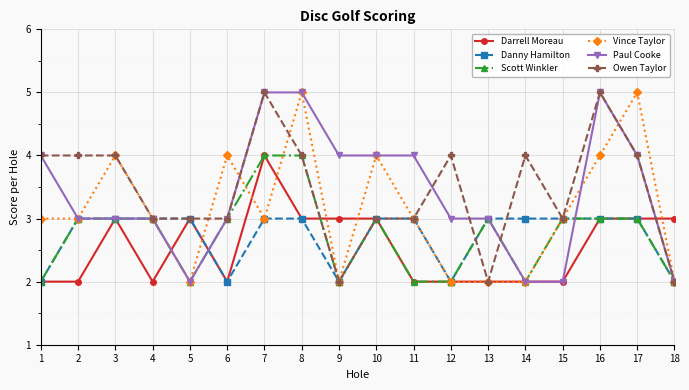

True or false: Owen Taylor has more than 2 points higher than both neighbors.

True